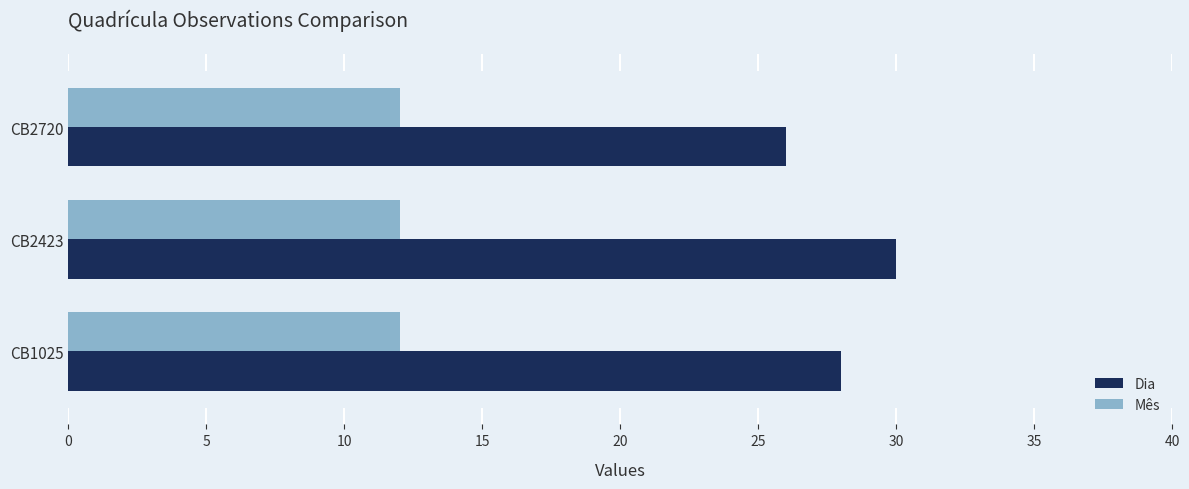

Which series has the widest spread of values?

Dia